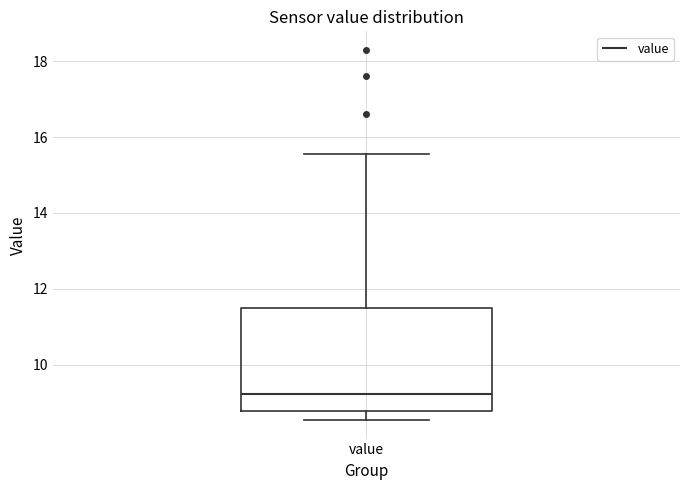

Where is the upper edge of the box for value on the y-axis? The values are not printed on the chart, so give them approximately, as read against the axis.

11.4